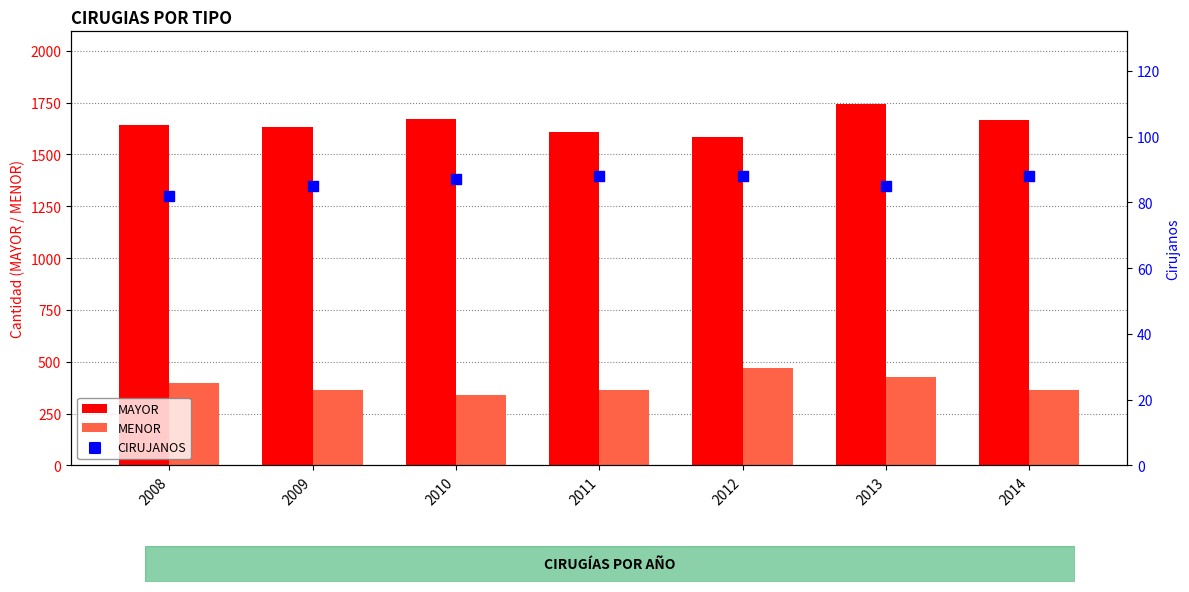

Which series has the largest total across all categories?

MAYOR